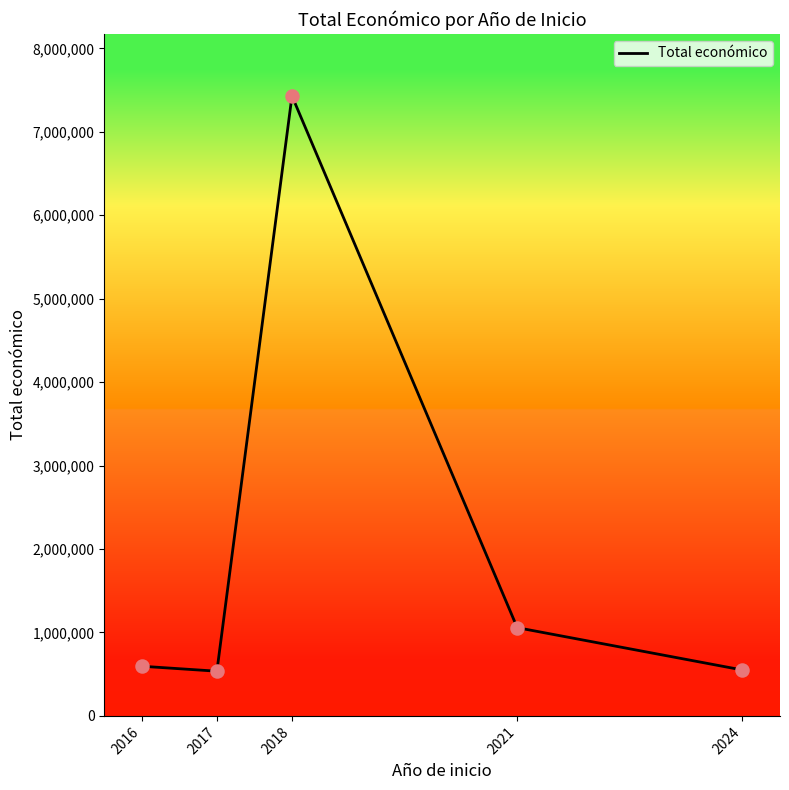

What is the change in value from 2018 to 2021?

-6372309